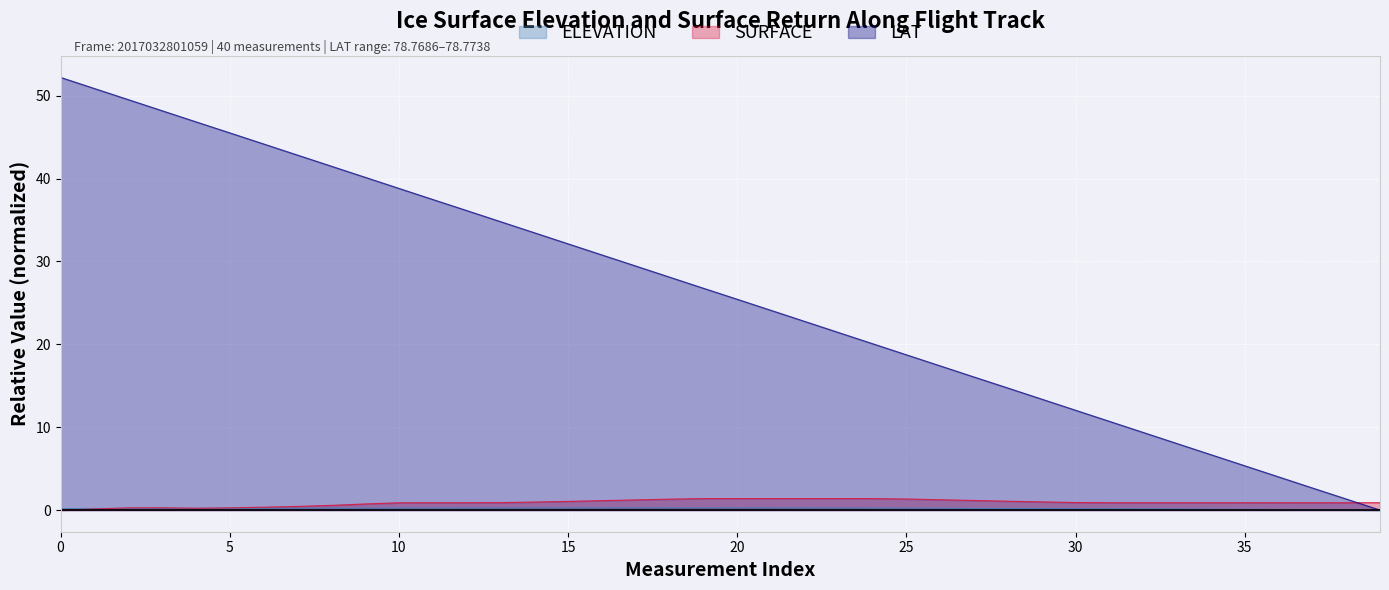

What are all the series names shown in the legend?

ELEVATION, SURFACE, LAT